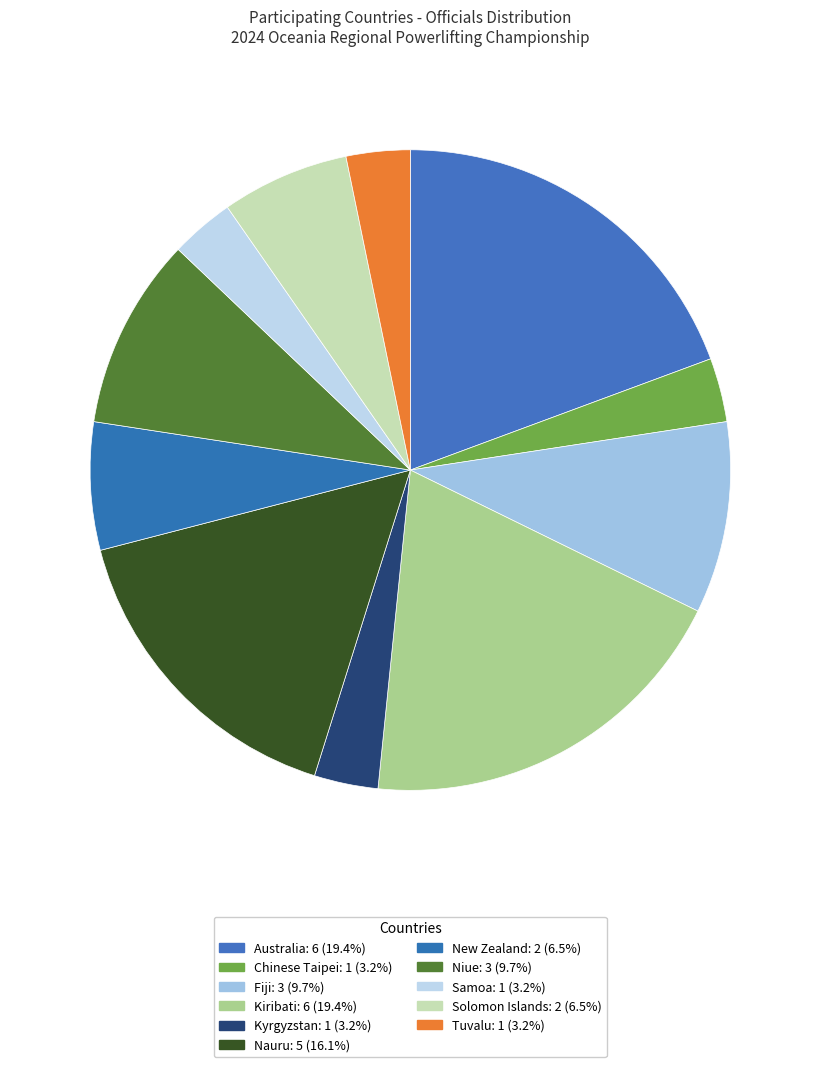

To the nearest percent, what is the combined percentage of Samoa and Kiribati?

23%